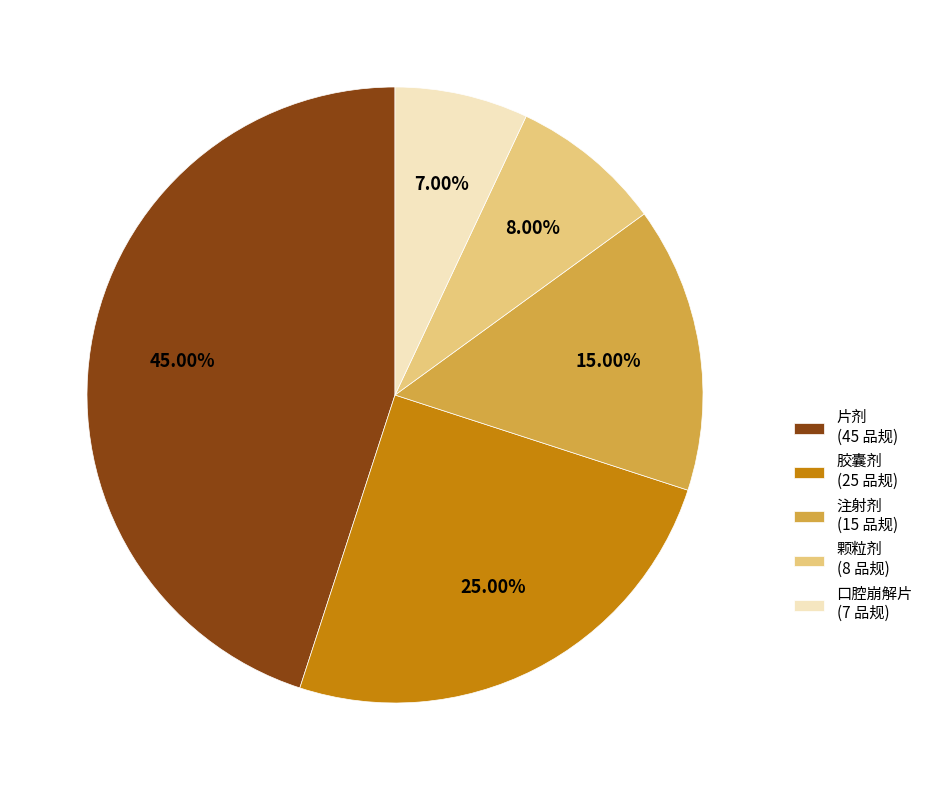

The 注射剂 slice represents 5% of the pie. True or false?

False